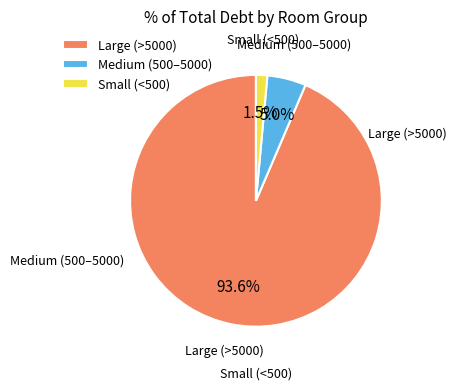

Which has a higher value, Medium (500–5000) or Large (>5000)?

Large (>5000)